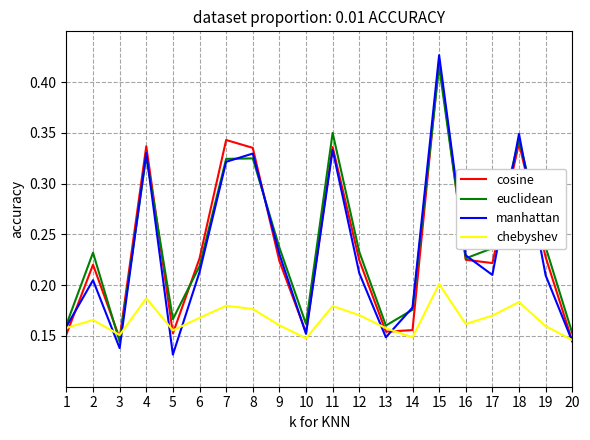

Which series changed the most between 6 and 14?

cosine